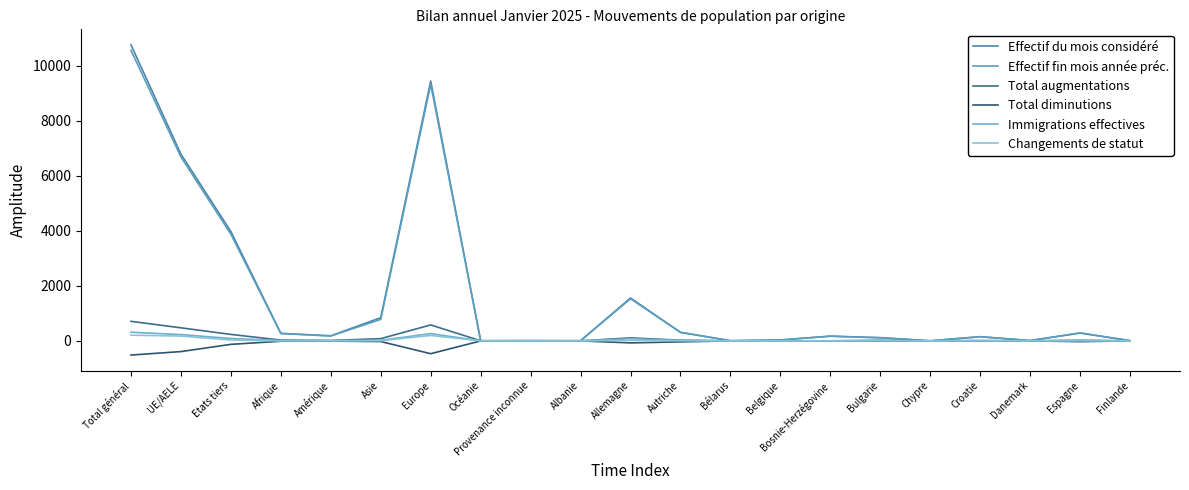

How many lines are shown in the chart?

6